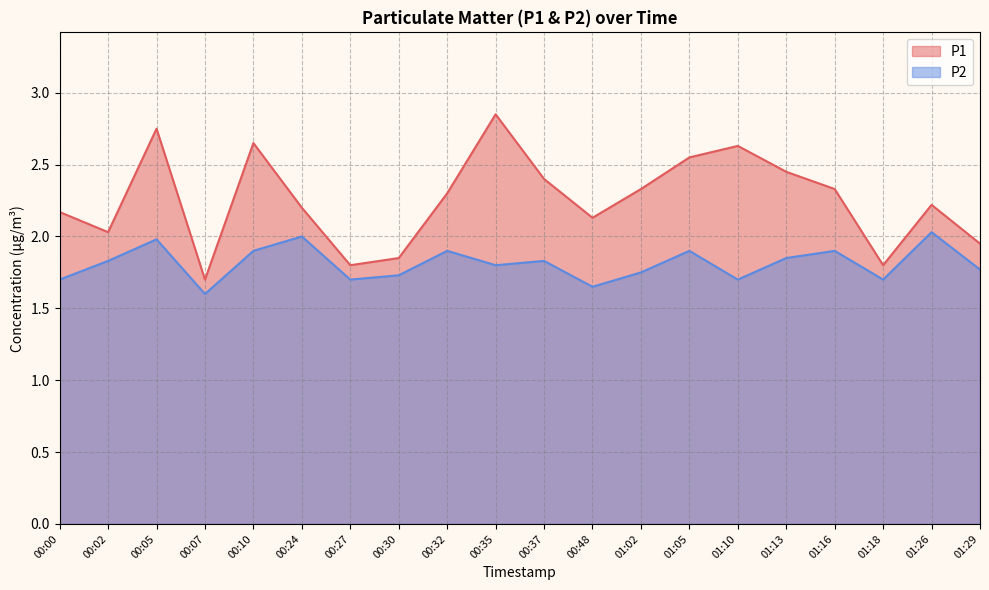

What is the average value of the P2 series?

1.8